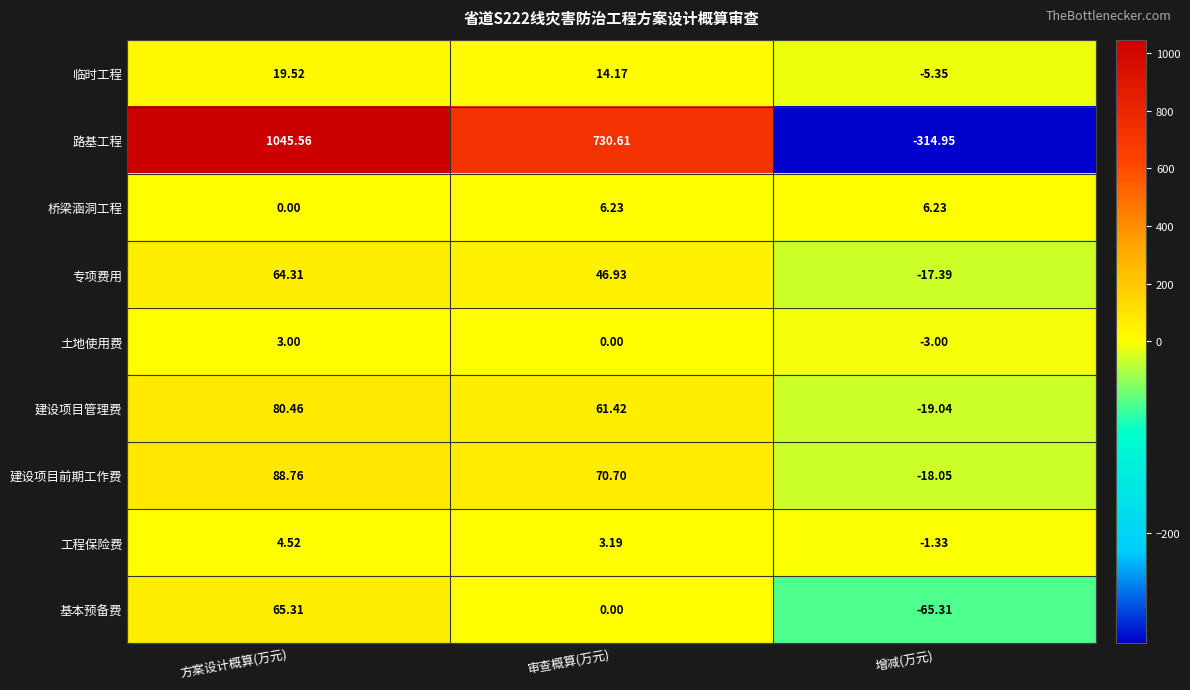

Which series has the largest total across all categories?

路基工程